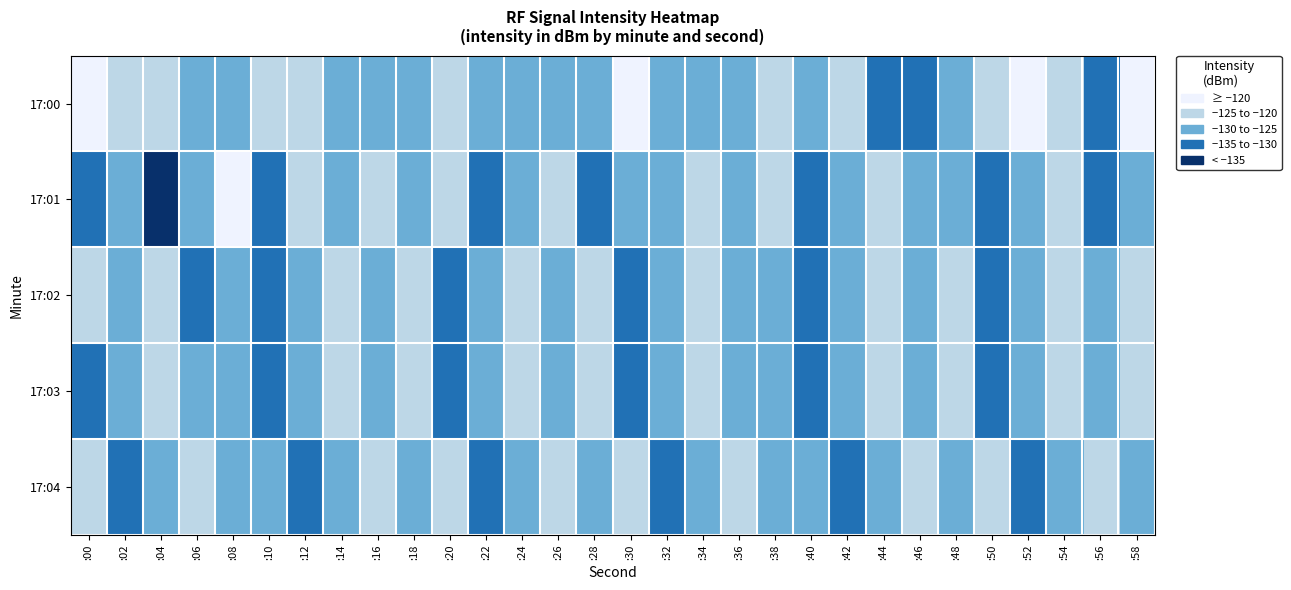

Reading left to right, what are all the values shown in this chart?

17:00: :00=-122.3	:02=-127.3	:04=-126.6	:06=-134.4	:08=-134.5	:10=-125.6	:12=-127.1	:14=-134.5	:16=-134.8	:18=-132.2	:20=-129.0	:22=-134.0	:24=-134.3	:26=-132.5	:28=-134.5	:30=-123.5	:32=-130.6	:34=-131.1	:36=-132.4	:38=-127.9	:40=-134.6	:42=-128.5	:44=-139.1	:46=-136.9	:48=-133.6	:50=-128.2	:52=-124.9	:54=-127.6	:56=-135.5	:58=-121.2
17:01: :00=-139.9	:02=-133.9	:04=-150.0	:06=-132.9	:08=-124.1	:10=-139.9	:12=-128.5	:14=-131.2	:16=-126.8	:18=-133.5	:20=-129.0	:22=-135.7	:24=-131.2	:26=-128.9	:28=-136.6	:30=-130.1	:32=-132.9	:34=-127.5	:36=-134.1	:38=-129.8	:40=-136.5	:42=-131.0	:44=-127.7	:46=-134.3	:48=-130.9	:50=-137.6	:52=-132.1	:54=-128.8	:56=-135.5	:58=-131.0
17:02: :00=-126.5	:02=-133.1	:04=-128.8	:06=-135.4	:08=-130.1	:10=-136.8	:12=-131.4	:14=-128.1	:16=-134.8	:18=-129.4	:20=-136.1	:22=-130.8	:24=-127.4	:26=-134.1	:28=-129.8	:30=-136.4	:32=-131.1	:34=-127.8	:36=-134.4	:38=-130.1	:40=-136.8	:42=-131.4	:44=-128.1	:46=-134.8	:48=-129.4	:50=-136.1	:52=-130.8	:54=-127.4	:56=-134.1	:58=-129.8
17:03: :00=-136.4	:02=-131.1	:04=-127.8	:06=-134.4	:08=-130.1	:10=-136.8	:12=-131.4	:14=-128.1	:16=-134.8	:18=-129.4	:20=-136.1	:22=-130.8	:24=-127.4	:26=-134.1	:28=-129.8	:30=-136.4	:32=-131.1	:34=-127.8	:36=-134.4	:38=-130.1	:40=-136.8	:42=-131.4	:44=-128.1	:46=-134.8	:48=-129.4	:50=-136.1	:52=-130.8	:54=-127.4	:56=-134.1	:58=-129.8
17:04: :00=-129.8	:02=-136.4	:04=-131.1	:06=-127.8	:08=-134.4	:10=-130.1	:12=-136.8	:14=-131.4	:16=-128.1	:18=-134.8	:20=-129.4	:22=-136.1	:24=-130.8	:26=-127.4	:28=-134.1	:30=-129.8	:32=-136.4	:34=-131.1	:36=-127.8	:38=-134.4	:40=-130.1	:42=-136.8	:44=-131.4	:46=-128.1	:48=-134.8	:50=-129.4	:52=-136.1	:54=-130.8	:56=-127.4	:58=-134.1